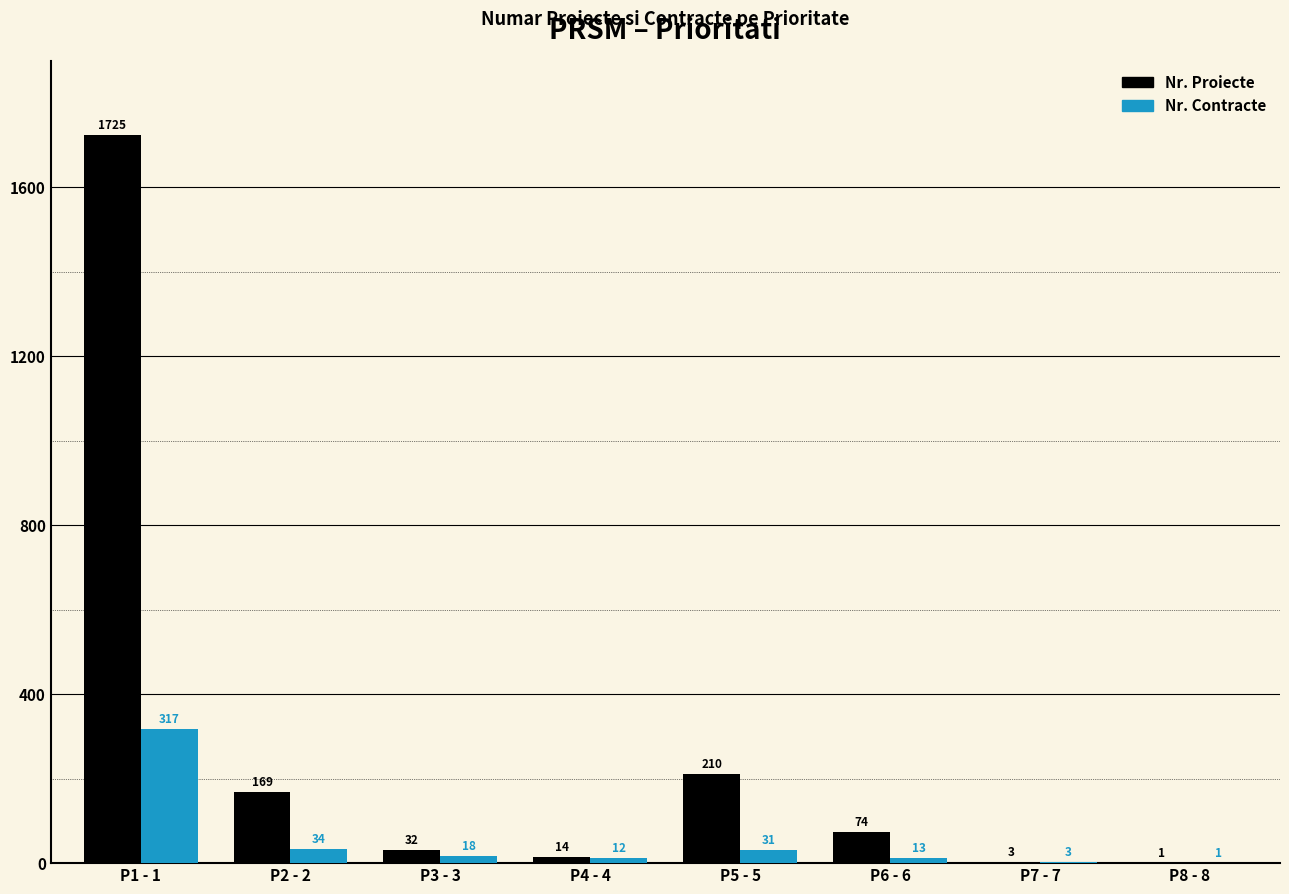

Is the value of Nr. Proiecte at P1 - 1 greater than the value of Nr. Contracte at P5 - 5?

Yes